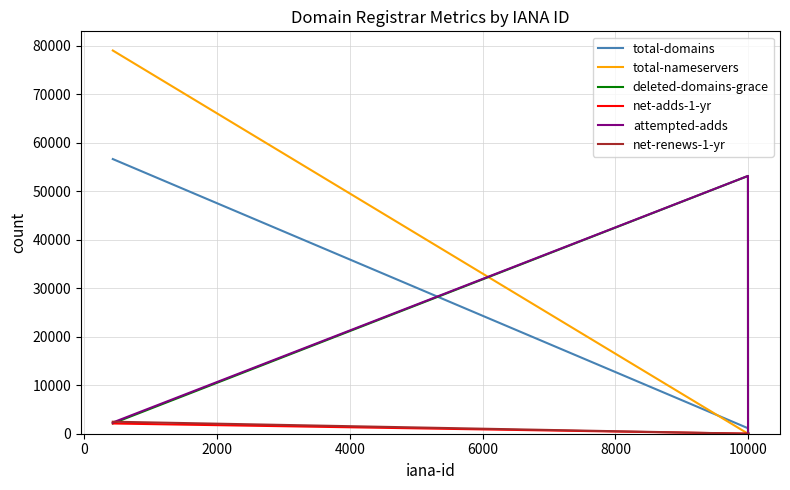

What is the greatest value displayed?

78995